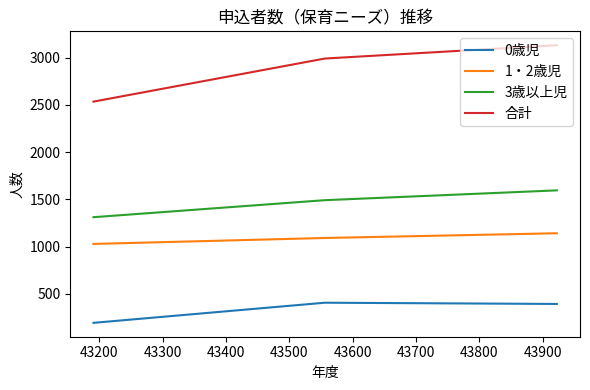

Which series has the largest total across all categories?

合計